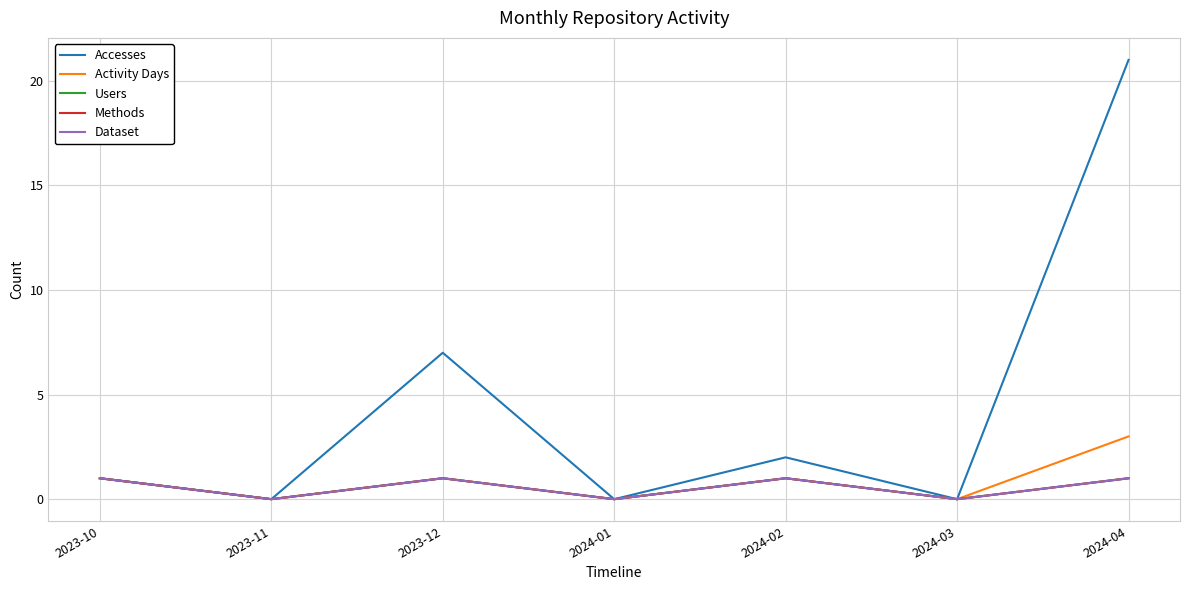

Does the chart have visible grid lines?

Yes